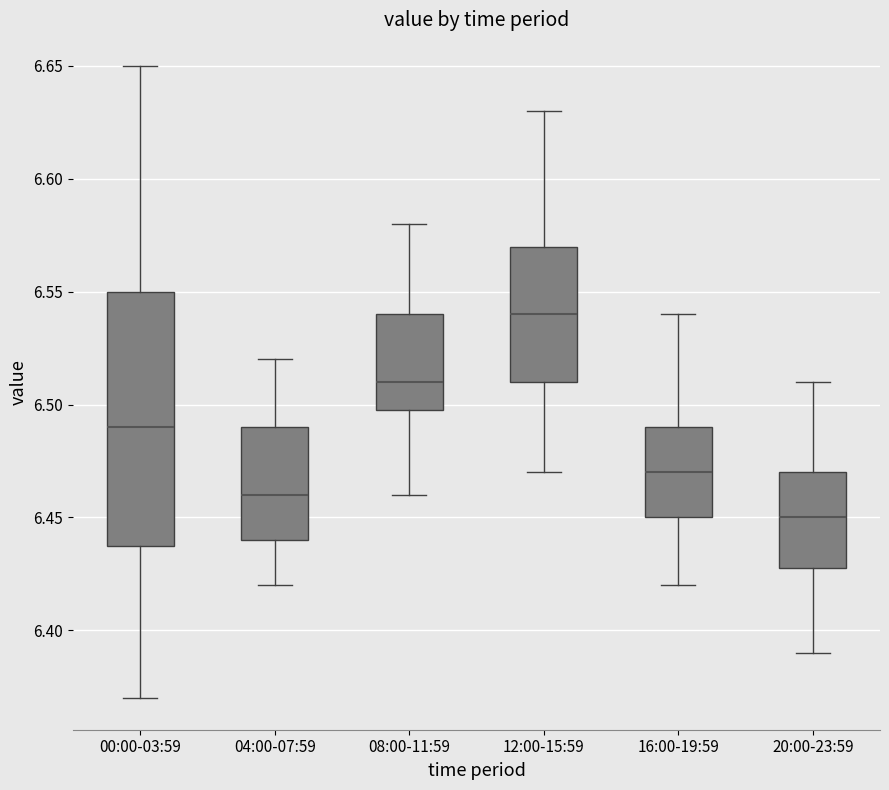

Where does the upper whisker of the box for 08:00-11:59 end on the y-axis? The values are not printed on the chart, so give them approximately, as read against the axis.

6.58